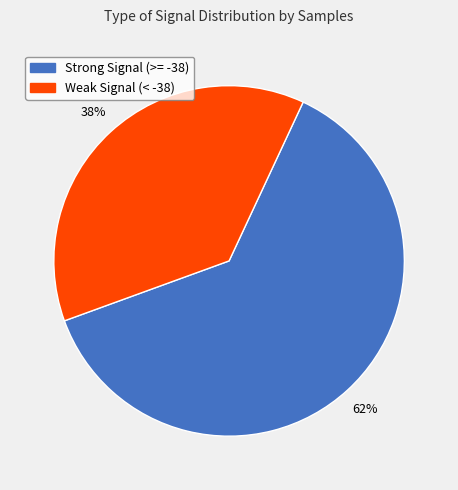

Is there a majority slice in this chart?

Yes